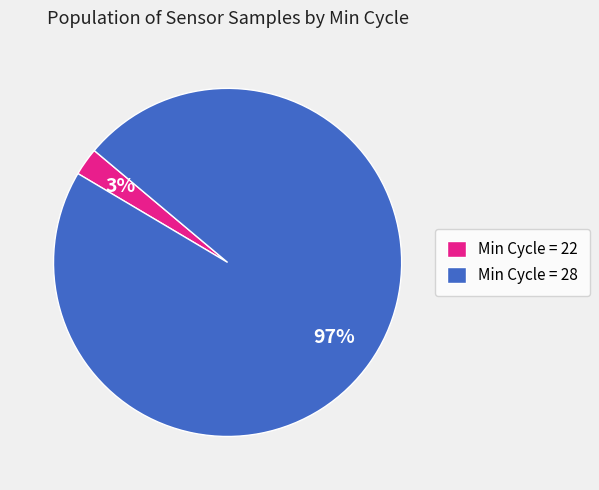

Do Min Cycle = 28 and Min Cycle = 22 together represent more than half of the pie?

Yes